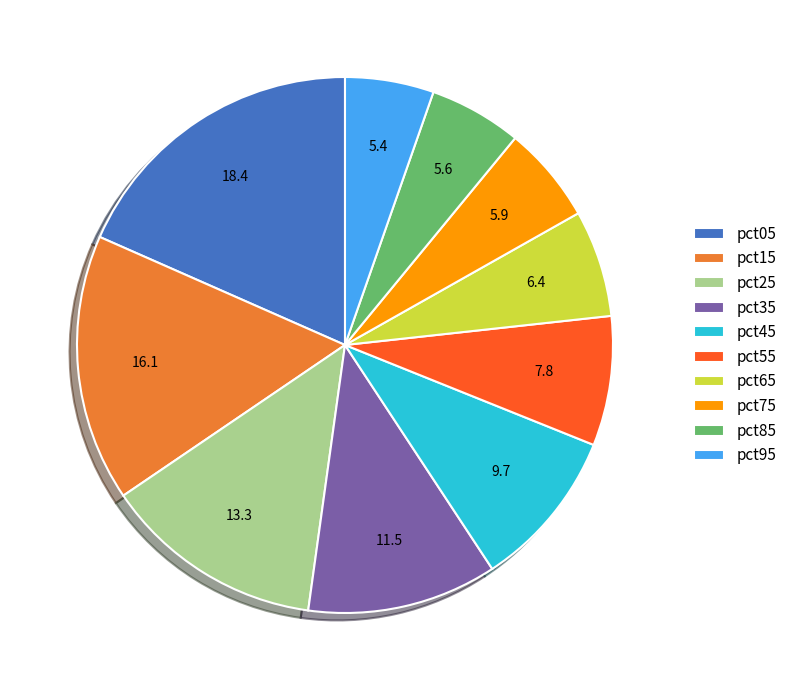

Does any single category account for the majority?

No